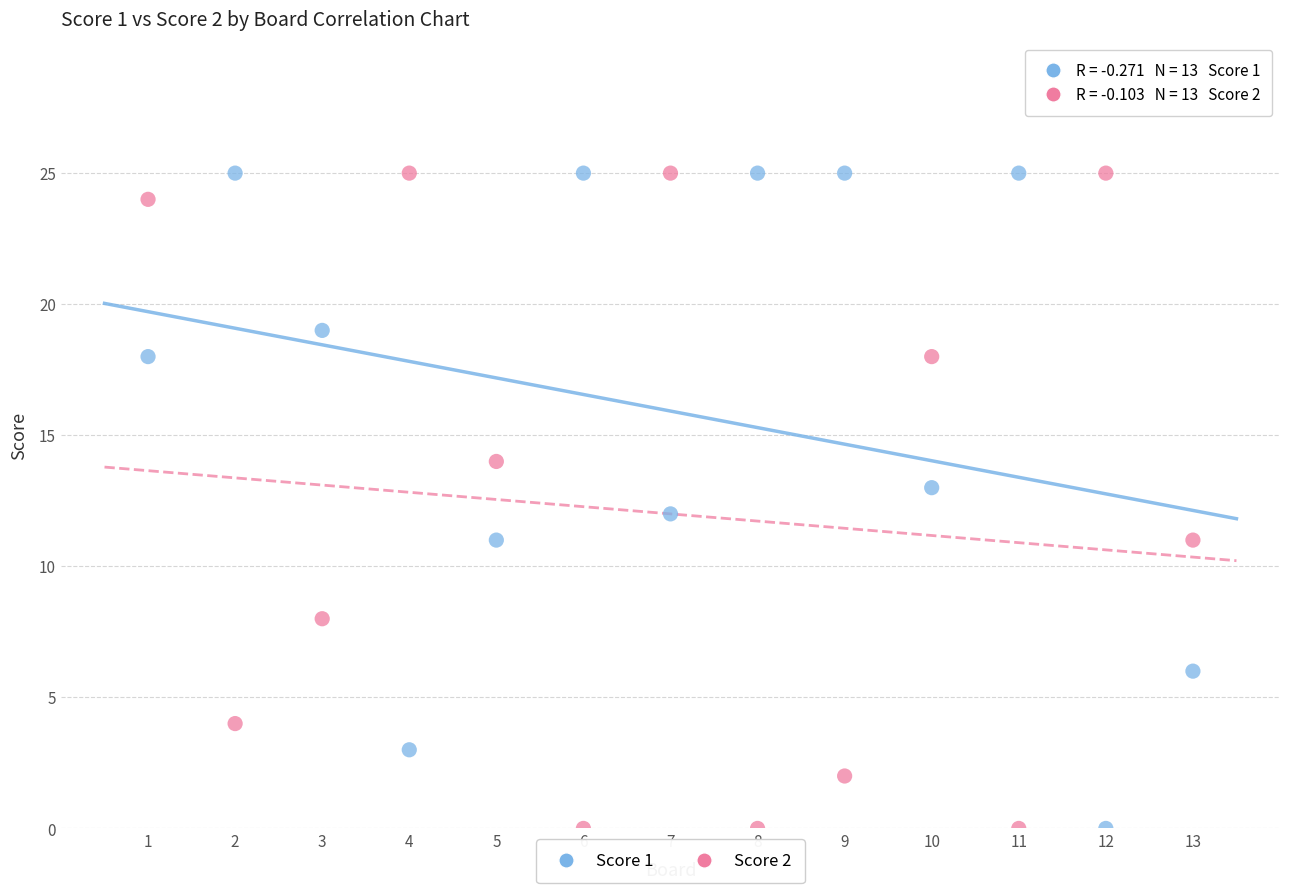

What is the X range (max minus min) for the scatter plot?

12